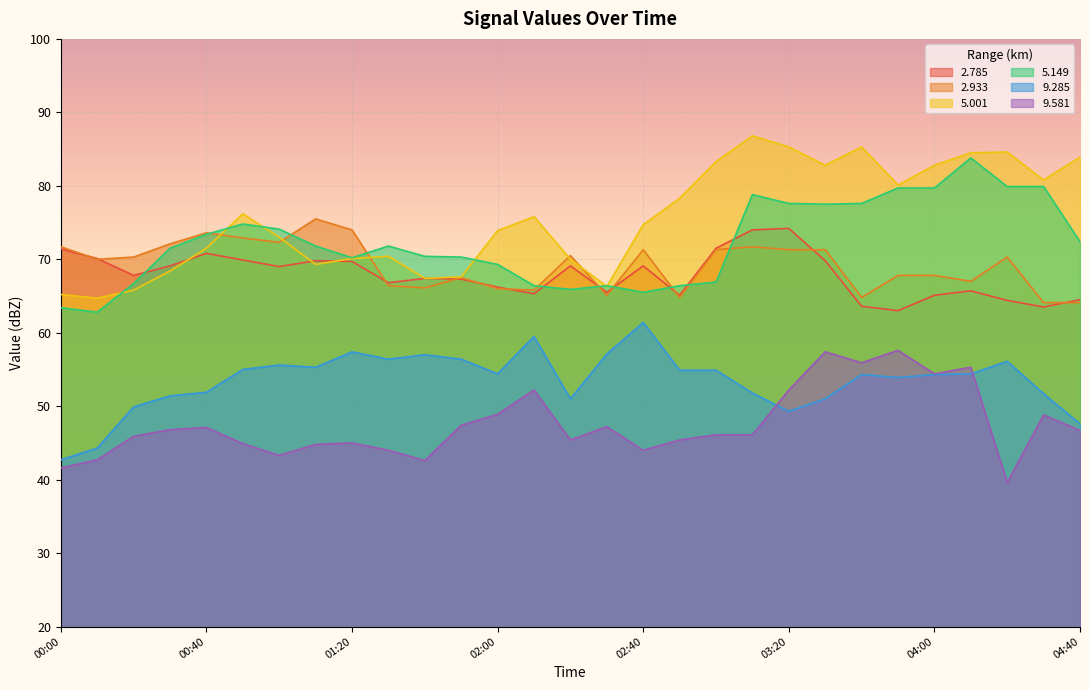

The   9.581 series shows 28.6 at 2018/11/05 01:00. True or false?

False